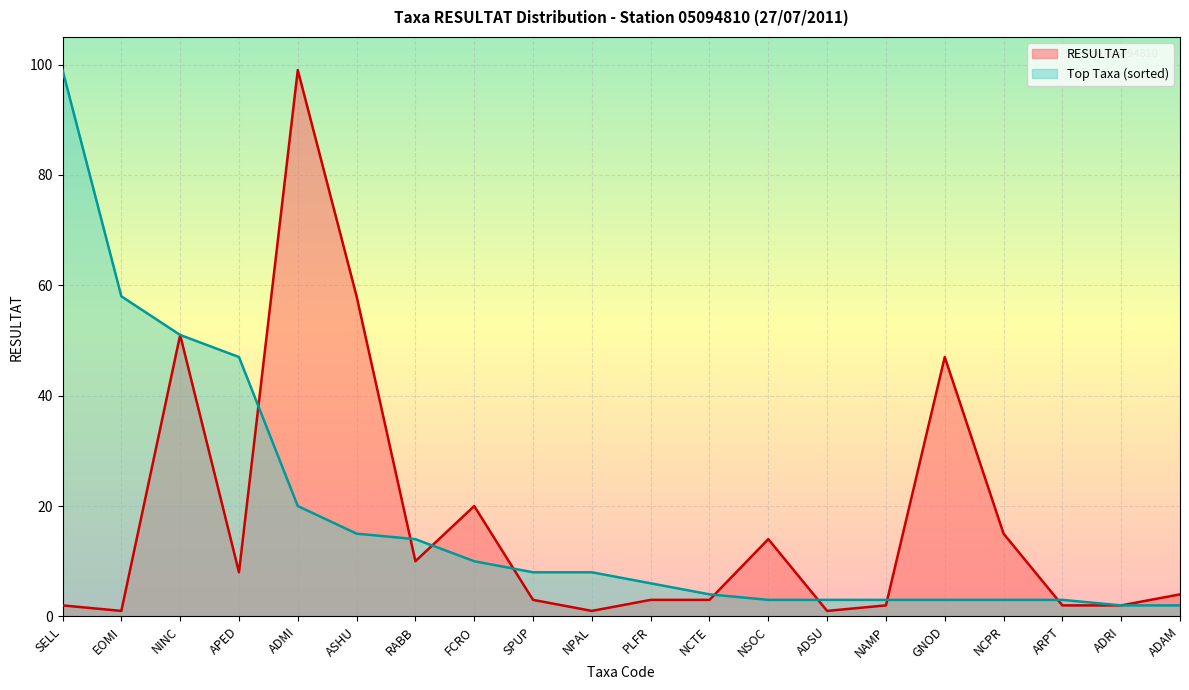

How many lines are shown in the chart?

2